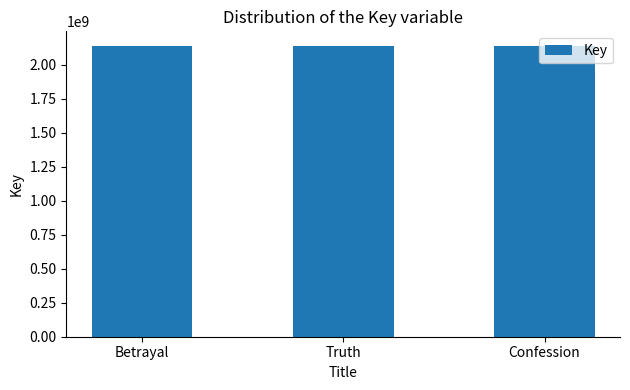

What is the difference between the values at Betrayal and Truth?

2281